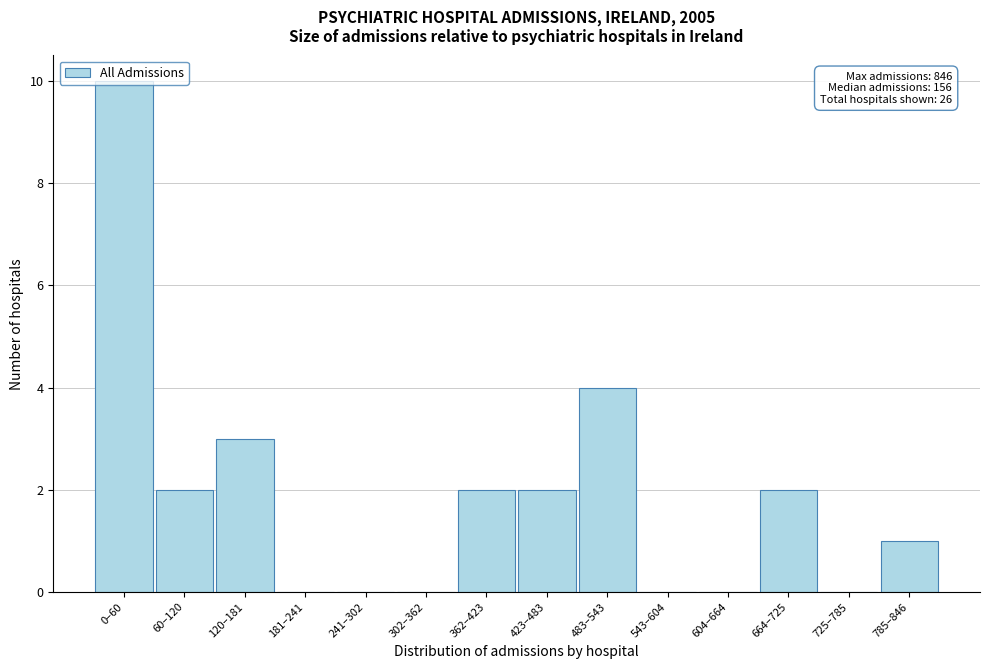

What is the sum of the values at 785–846 and 60–120?

3